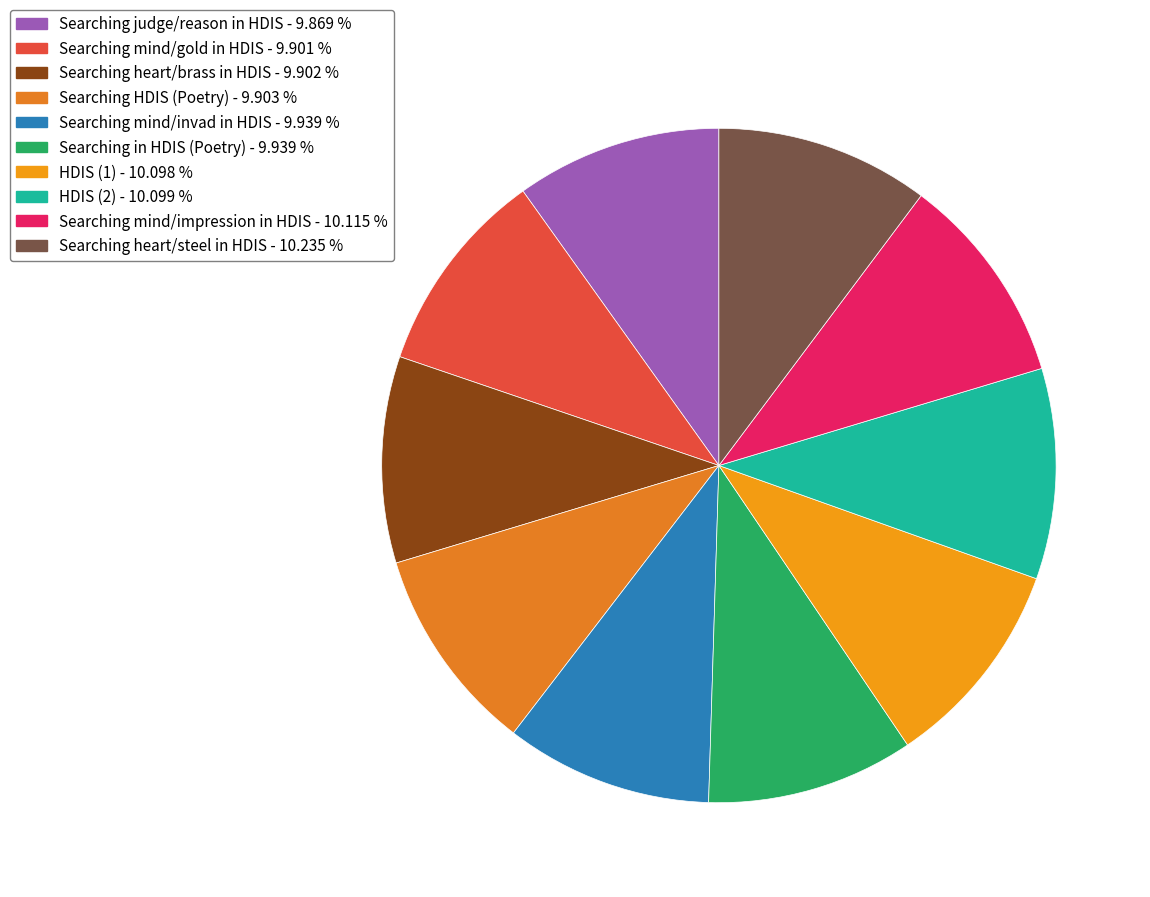

Count the number of slices in the pie.

10